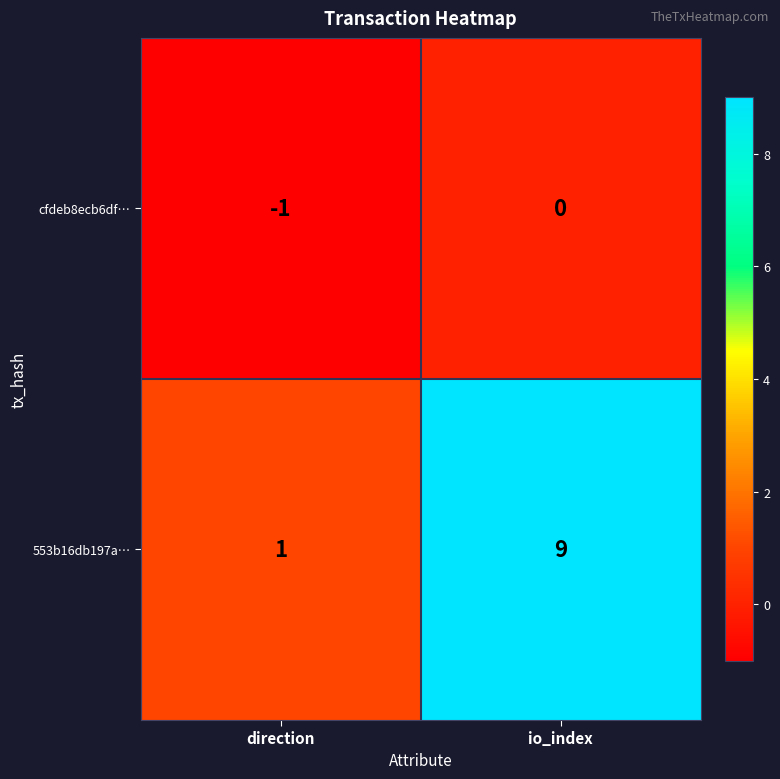

Reading left to right, transcribe all the data shown in this chart.

cfdeb8ecb6df…: -1	0
553b16db197a…: 1	9